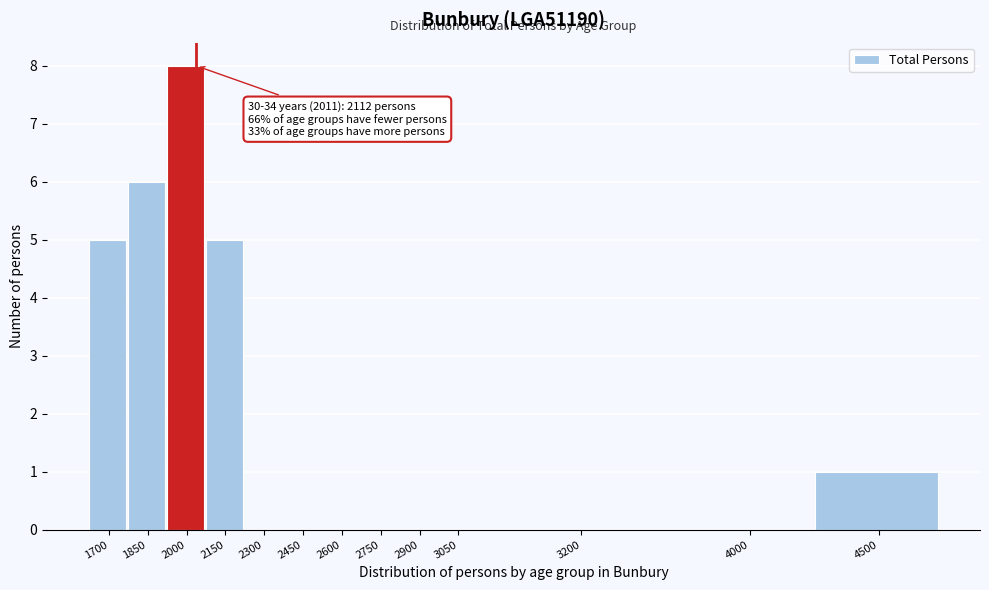

Reading left to right, extract all data points from this chart.

1700=5	1850=6	2000=8	2150=5	2300=0	2450=0	2600=0	2750=0	2900=0	3050=0	3200=0	4000=0	4500=1